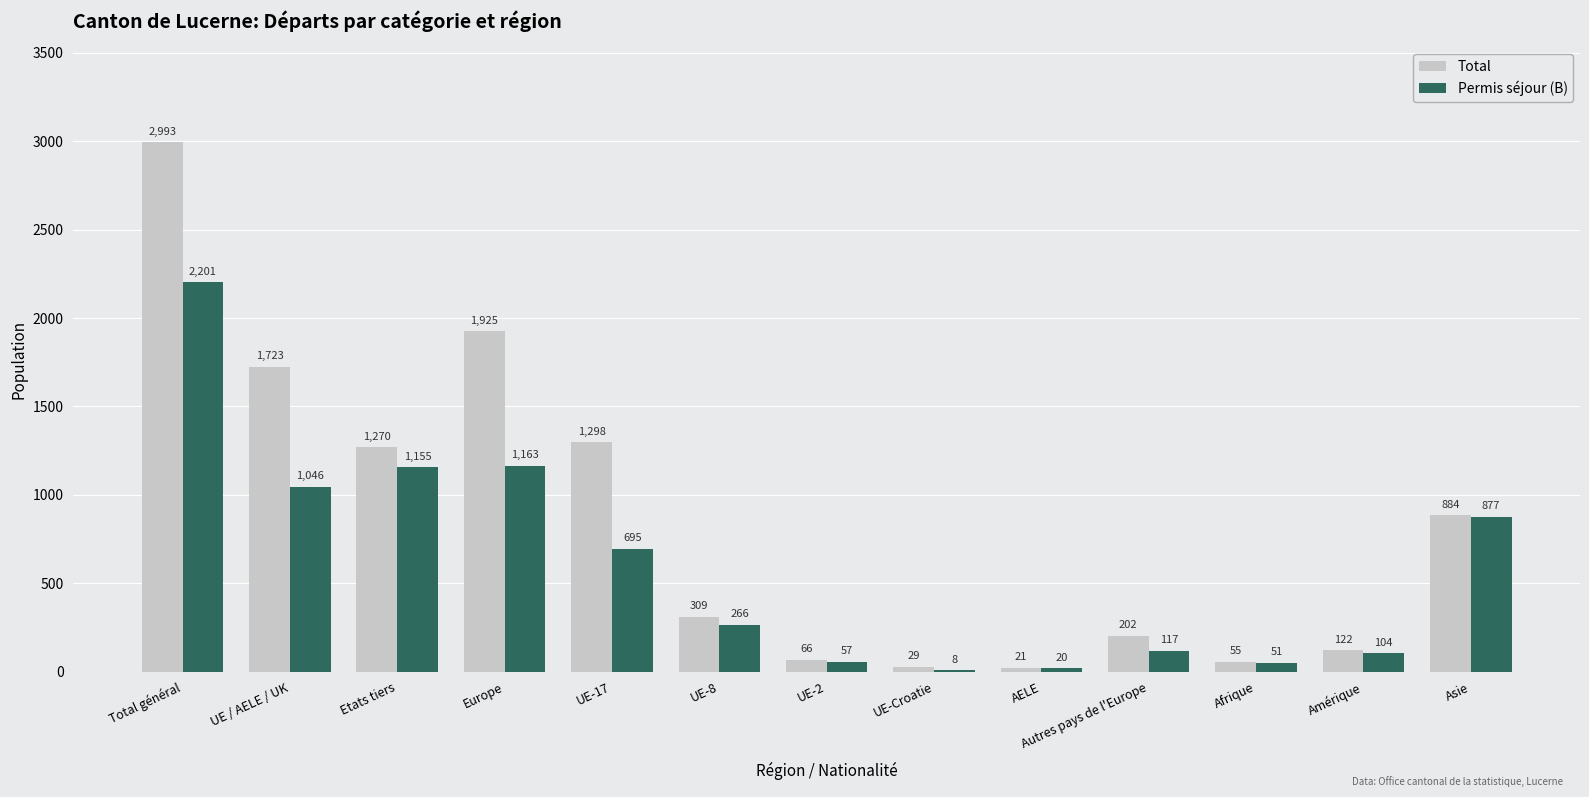

Where does the Total series first go above 309?

Total général